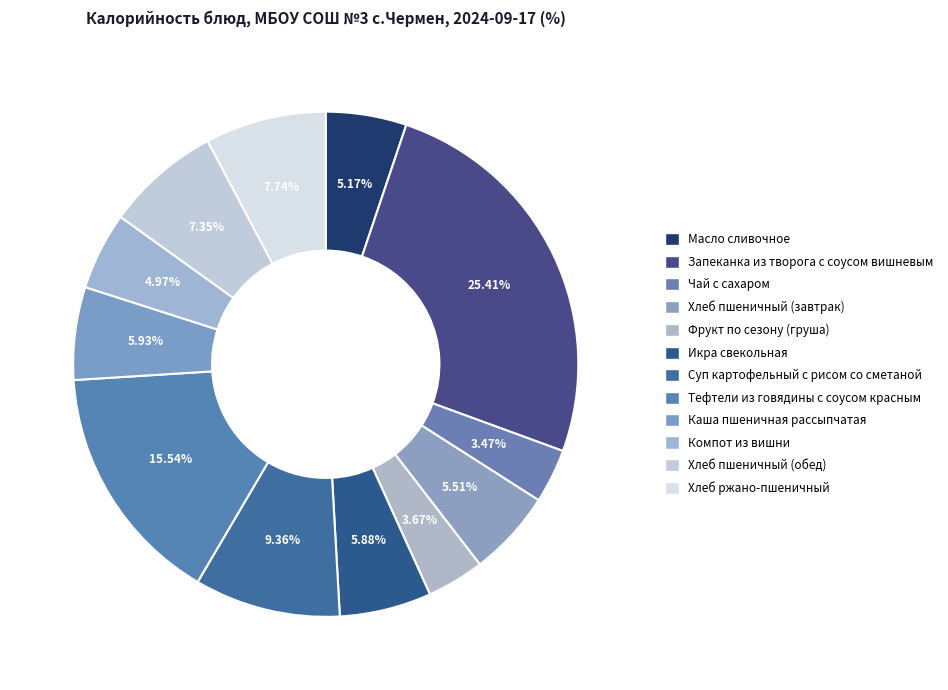

Which category has the biggest portion of the pie?

Запеканка из творога с соусом вишневым